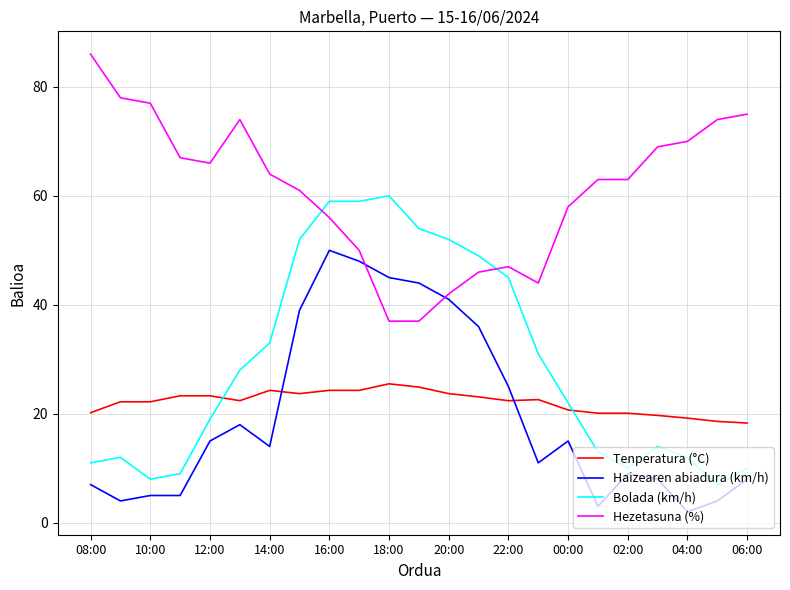

How many intersections are there between Tenperatura (°C) and Bolada (km/h)?

2